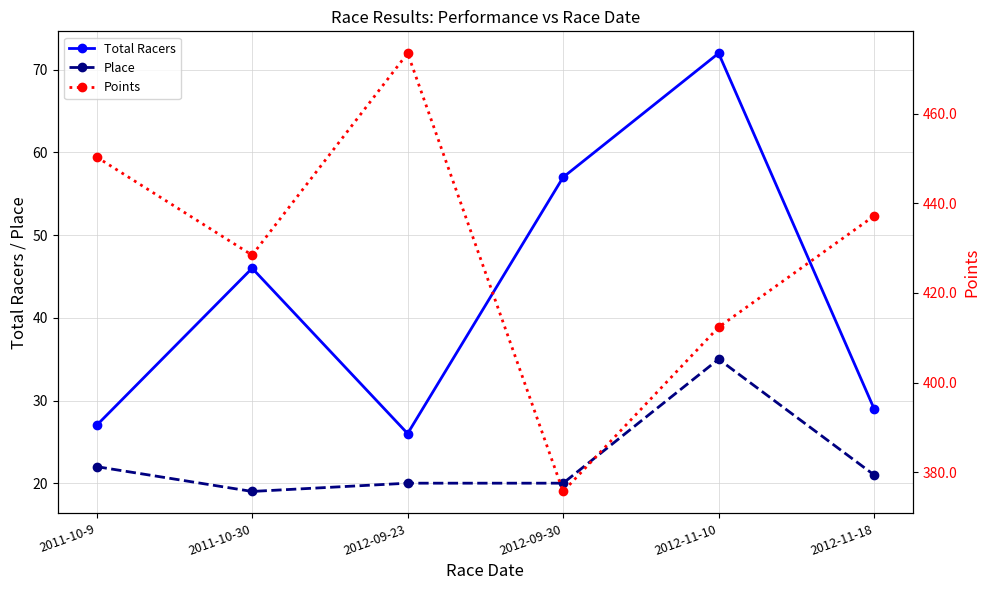

Rank the series at 2012-09-23 from lowest to highest value.

Place, Total Racers, Points